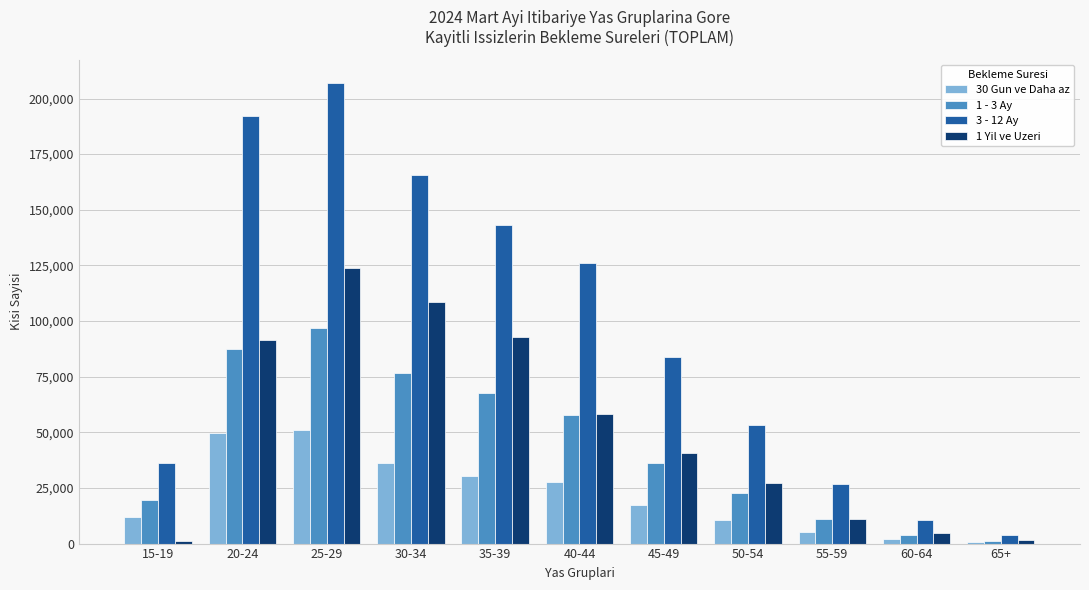

Where does the 1 - 3 Ay series first go above 36255?

20-24